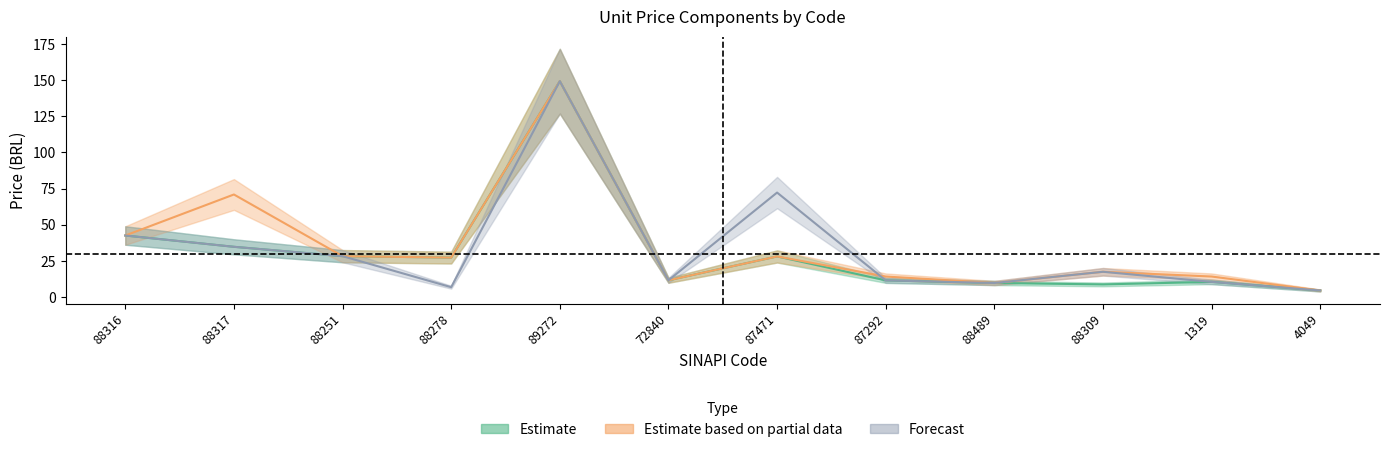

Which series has the largest range (max minus min)?

Estimate